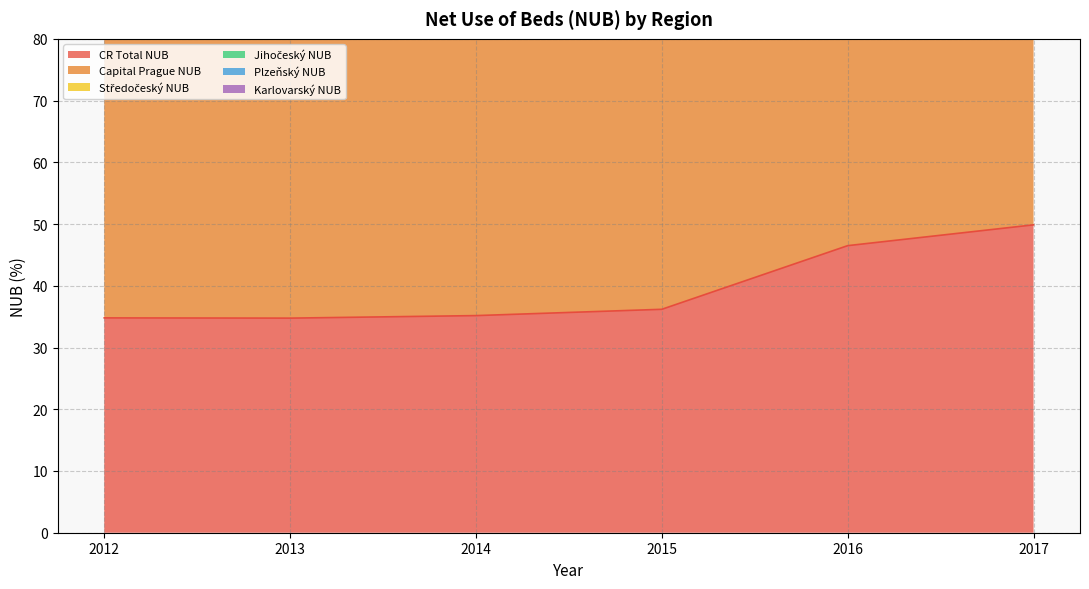

Where is CR Total NUB nearest to the value 42?

2016